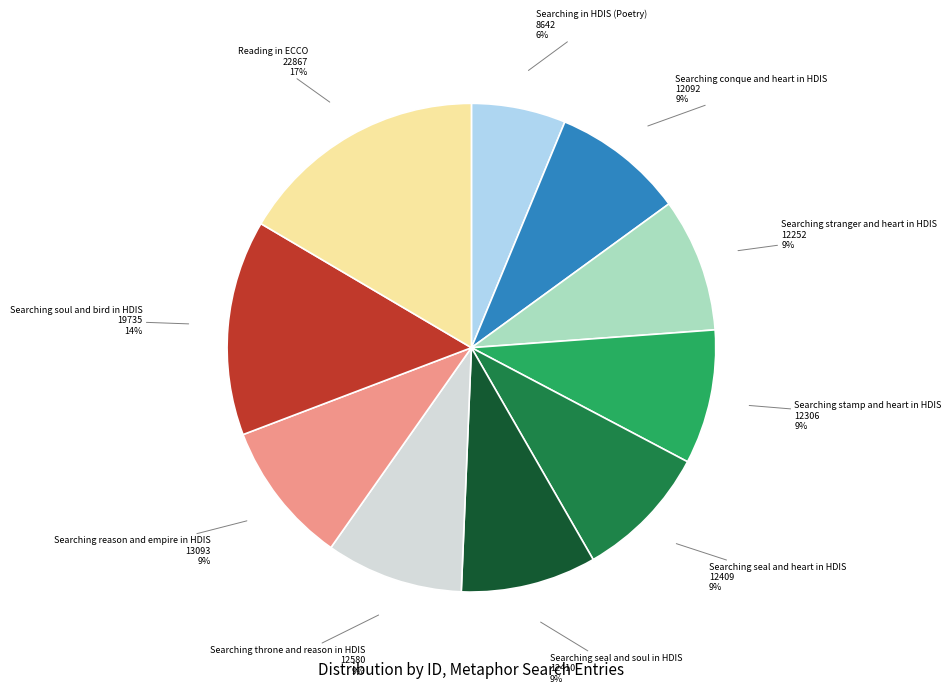

Count the number of slices in the pie.

10